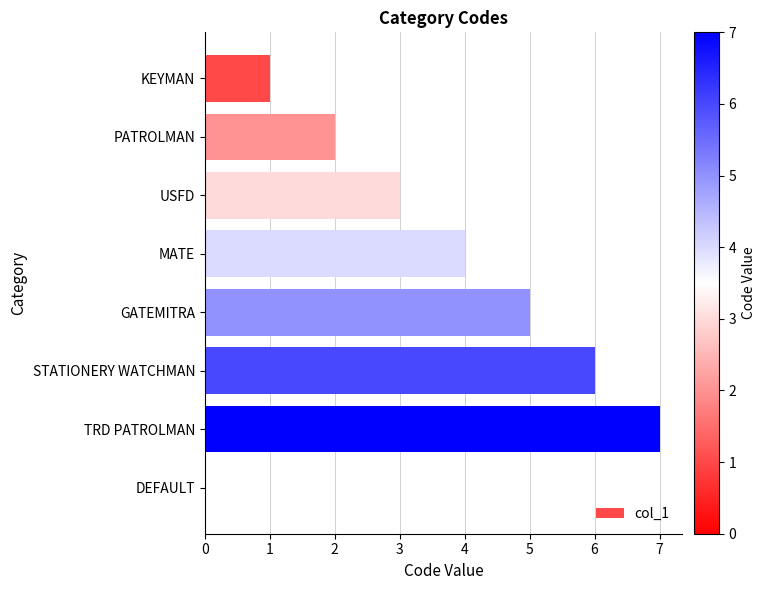

How many positive values are there?

7